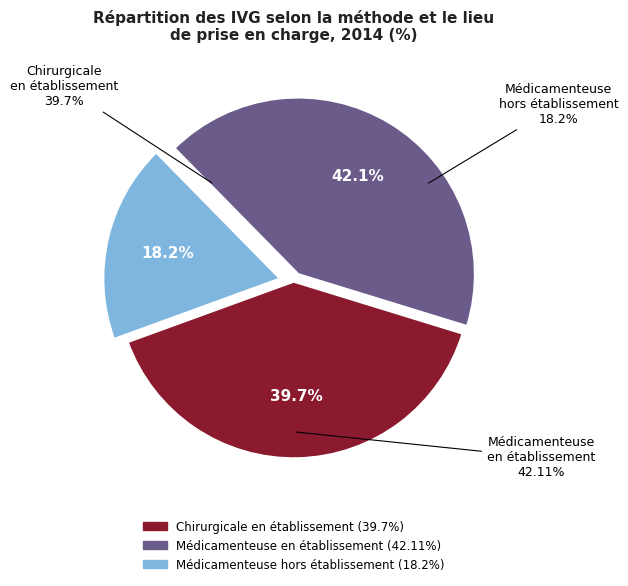

What is the largest slice in the pie chart?

Médicamenteuse en établissement